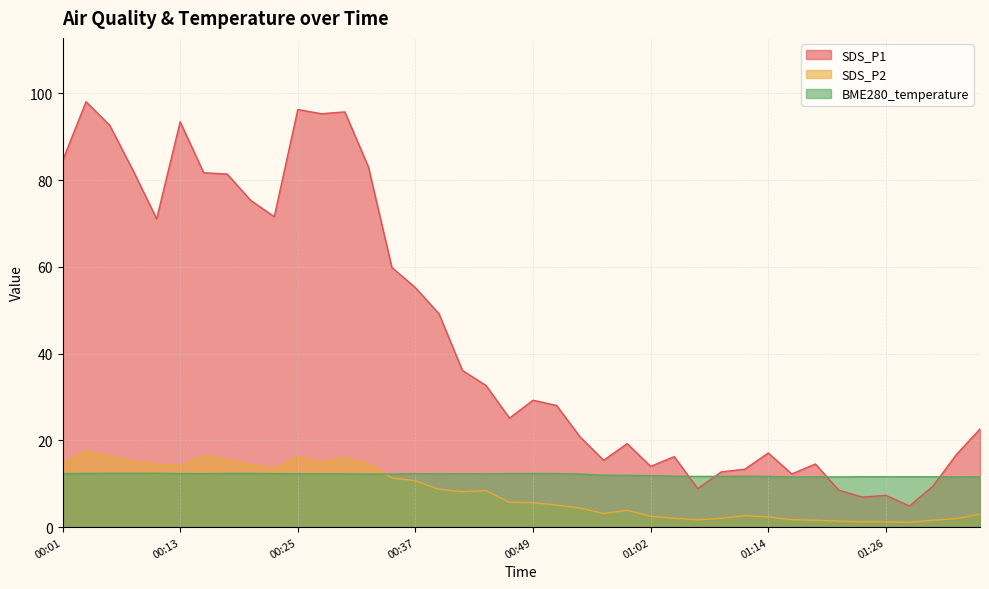

Reading left to right, what are all the values shown in this chart?

SDS_P1: 84.4	98.0	92.7	82.2	71.1	93.4	81.7	81.4	75.3	71.5	96.2	95.3	95.7	83.0	59.8	55.2	49.2	36.1	32.6	25.1	29.2	28.1	20.8	15.4	19.2	14.0	16.2	8.9	12.7	13.3	17.1	12.2	14.6	8.5	6.9	7.3	4.9	9.4	16.8	22.6
SDS_P2: 14.7	17.6	16.4	15.1	14.6	14.2	16.4	15.6	14.4	13.5	16.2	15.0	15.9	14.7	11.3	10.7	8.7	8.2	8.4	5.8	5.6	5.1	4.4	3.1	3.9	2.5	2.0	1.7	2.0	2.6	2.4	1.7	1.6	1.4	1.2	1.2	1.1	1.6	2.0	3.0
BME280_temperature: 12.3	12.4	12.4	12.4	12.4	12.3	12.3	12.4	12.4	12.3	12.3	12.3	12.3	12.2	12.2	12.3	12.3	12.3	12.3	12.3	12.3	12.3	12.2	11.9	11.9	11.9	11.7	11.7	11.7	11.7	11.7	11.6	11.6	11.6	11.6	11.6	11.6	11.6	11.6	11.6